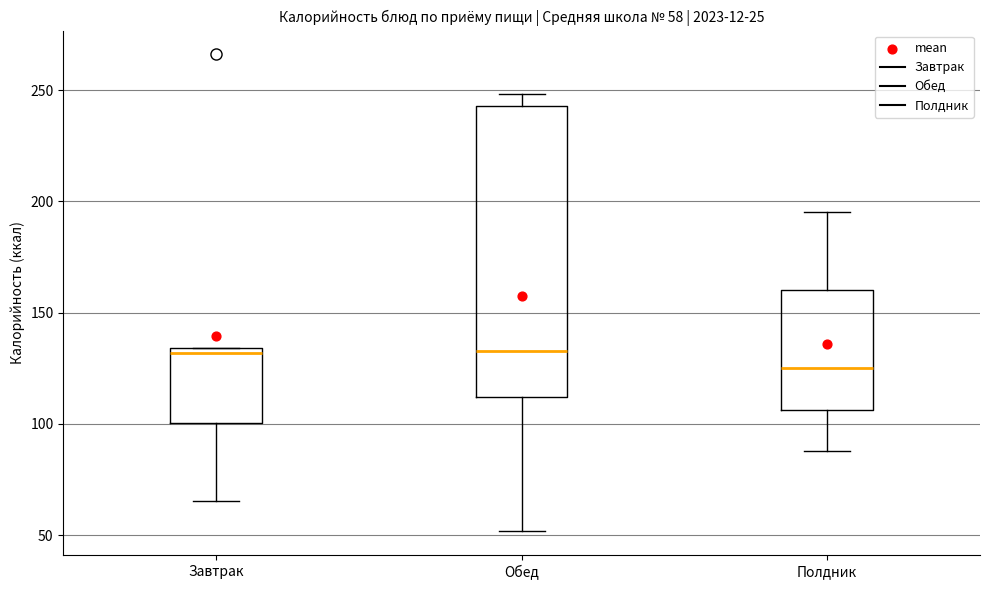

Comparing the boxes themselves (not the whiskers), which one is the tallest?

Обед